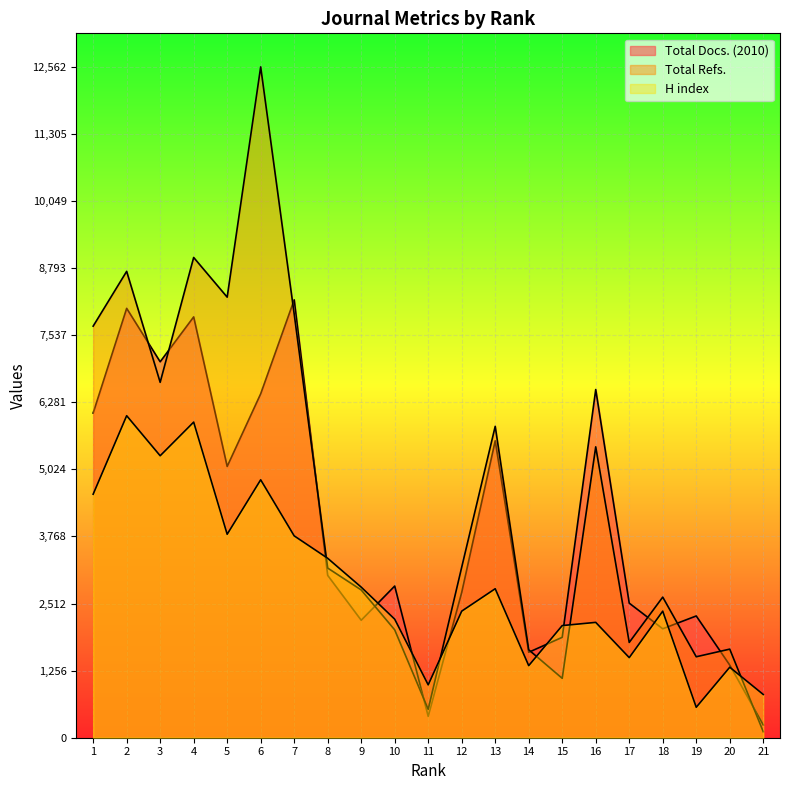

How many data points in H index are less than 2370?

9